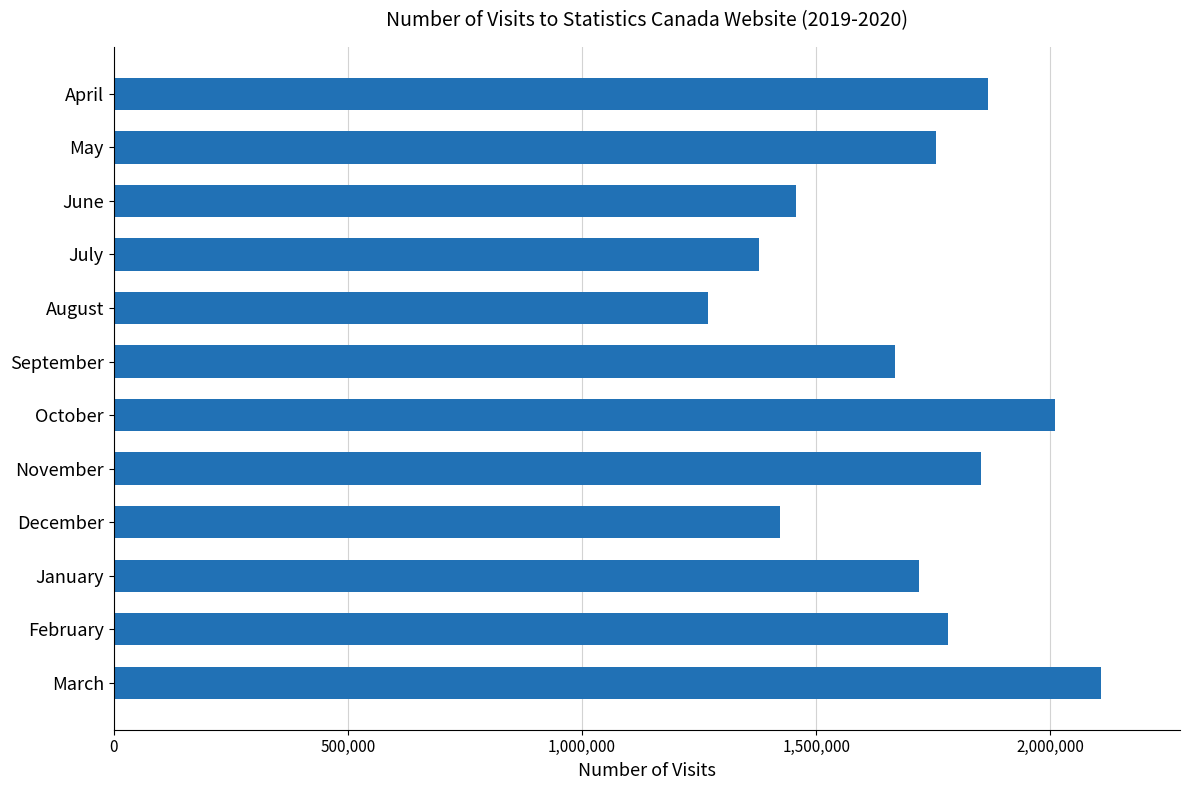

The chart shows a value of 1110158 at March. True or false?

False